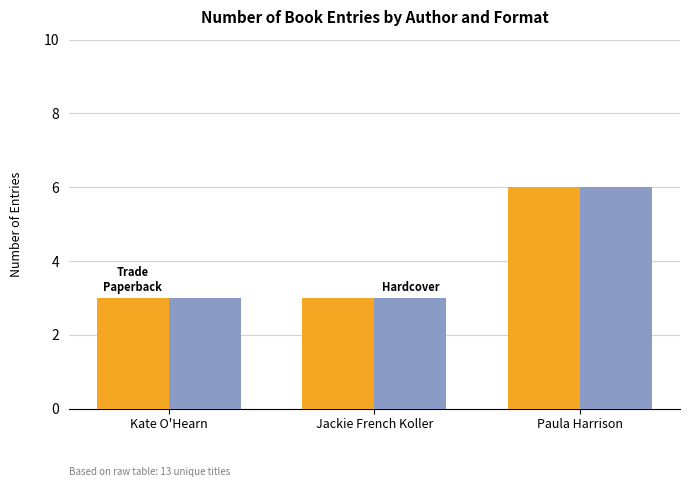

Does the chart contain stacked bars?

No